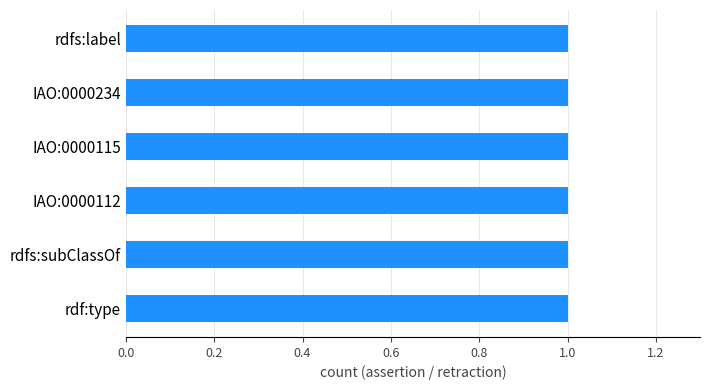

Is the value of assertion at IAO:0000112 greater than the value of retraction at rdfs:label?

Yes